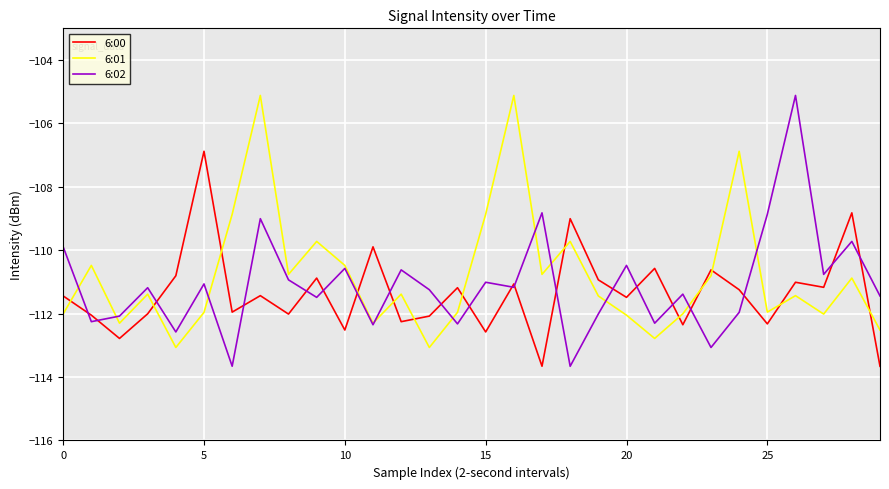

After their last crossing, which series has the higher values: 6:01 or 6:00?

6:01